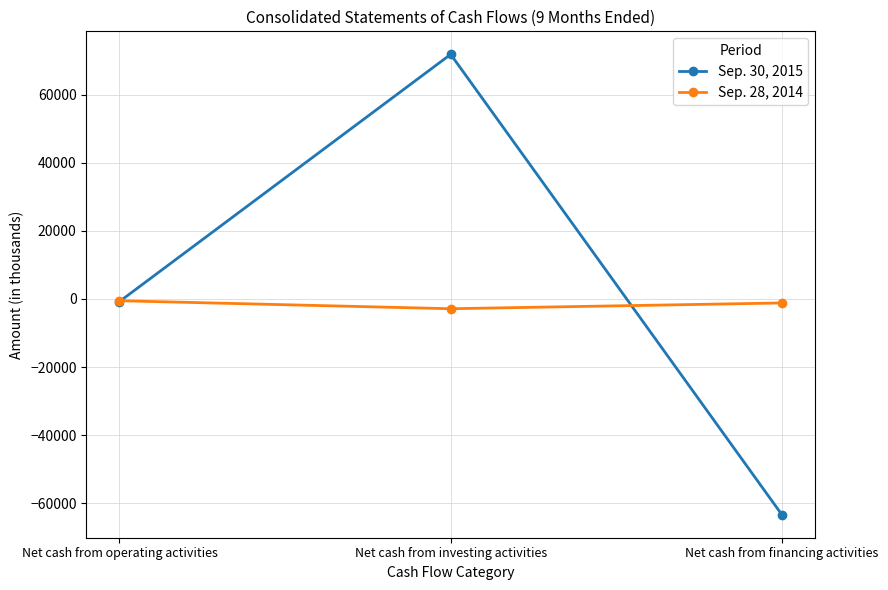

What is the label of the 1st point from the right?

Net cash from financing activities